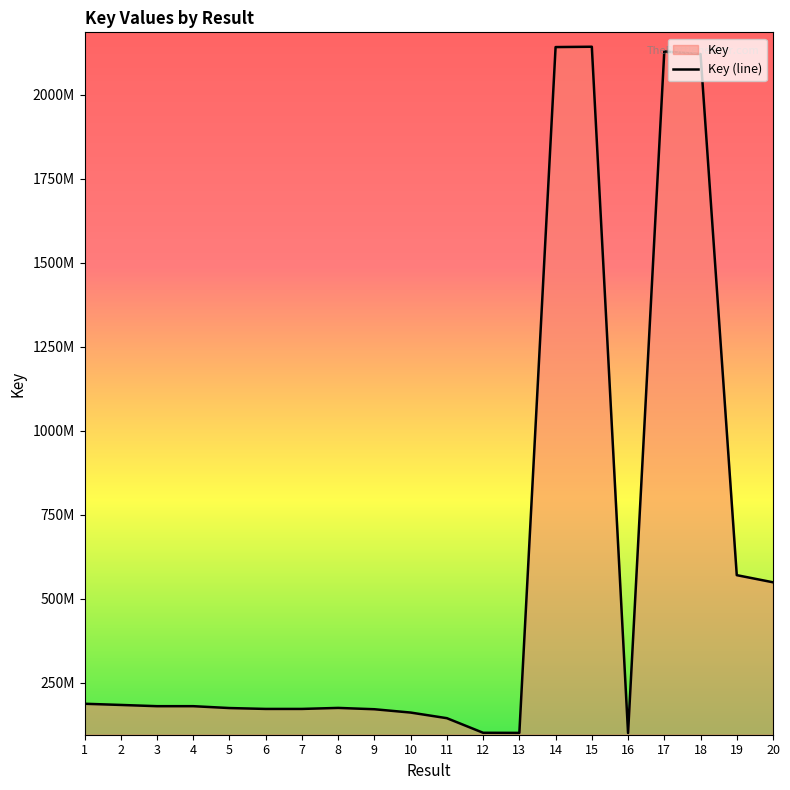

What is the greatest value displayed?

2142190194